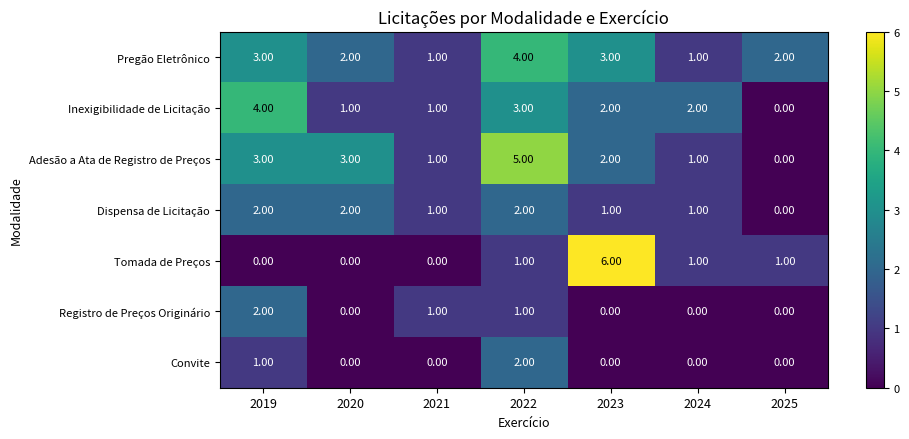

Between 2021 and 2023, which series saw the biggest shift?

Tomada de Preços